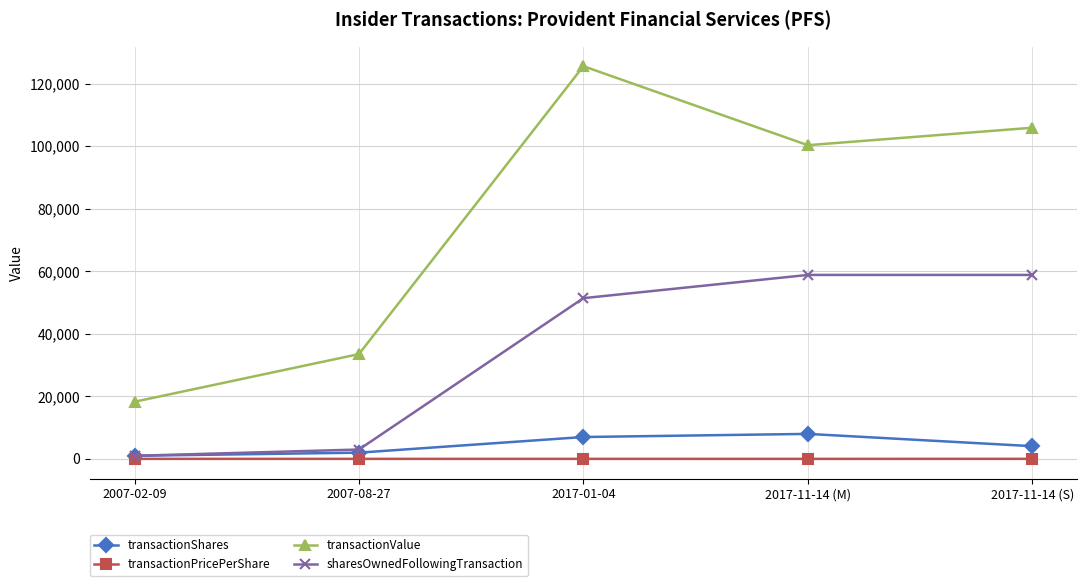

True or false: sharesOwnedFollowingTransaction has more than 1 interior local peaks.

False